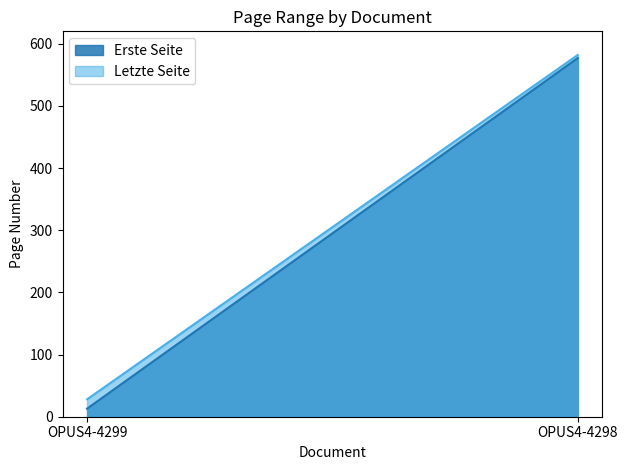

List the labels in order of Erste Seite value, largest first.

OPUS4-4298, OPUS4-4299